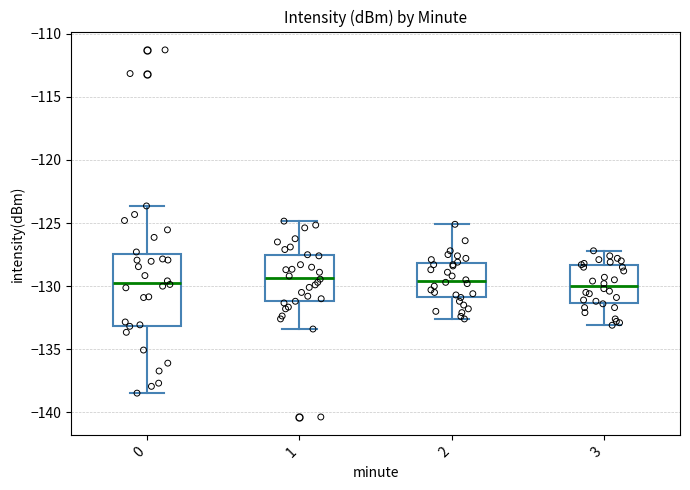

Where does the median line of the box at x = 0 sit on the y-axis? The values are not printed on the chart, so give them approximately, as read against the axis.

-129.5